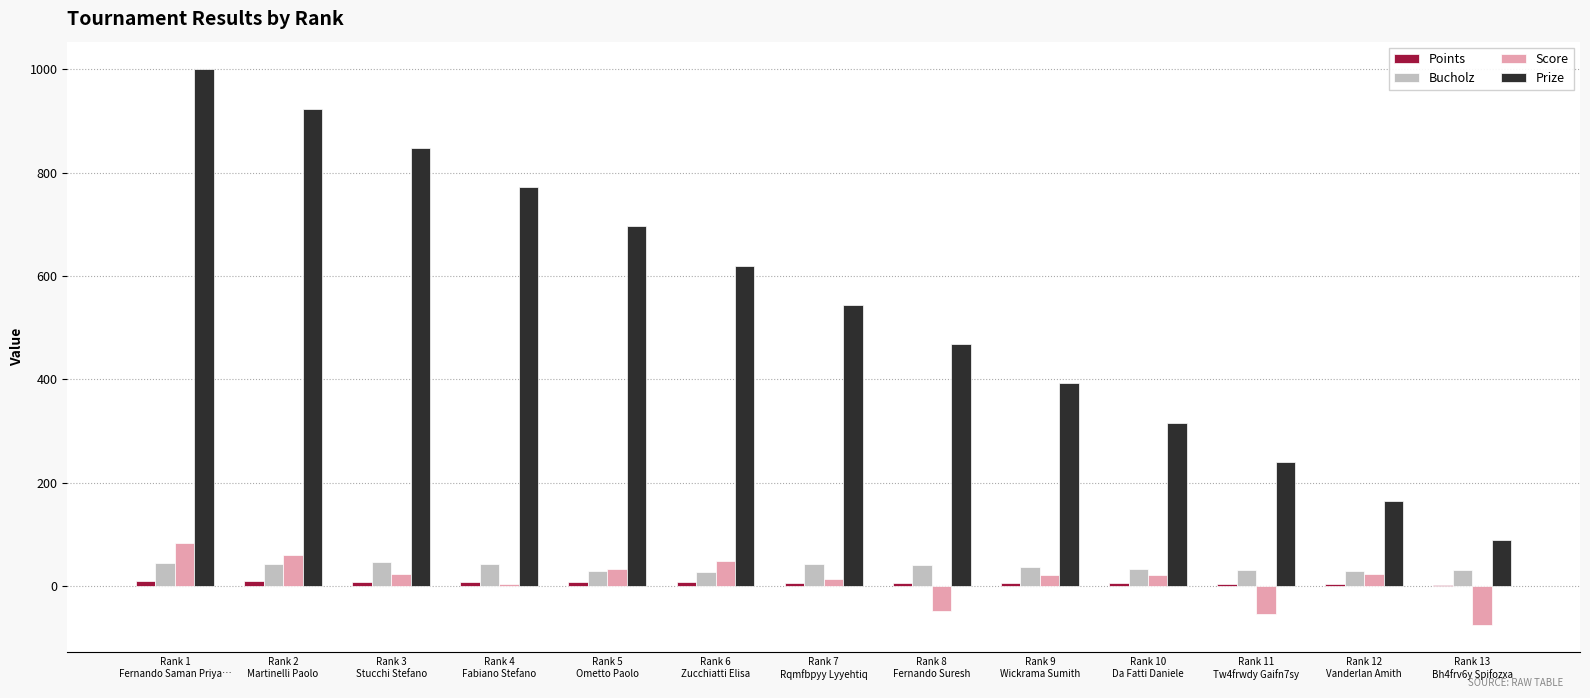

What value does the Prize series have at Rank 13
Bh4frv6y Spifozxa, to the nearest 10?

90